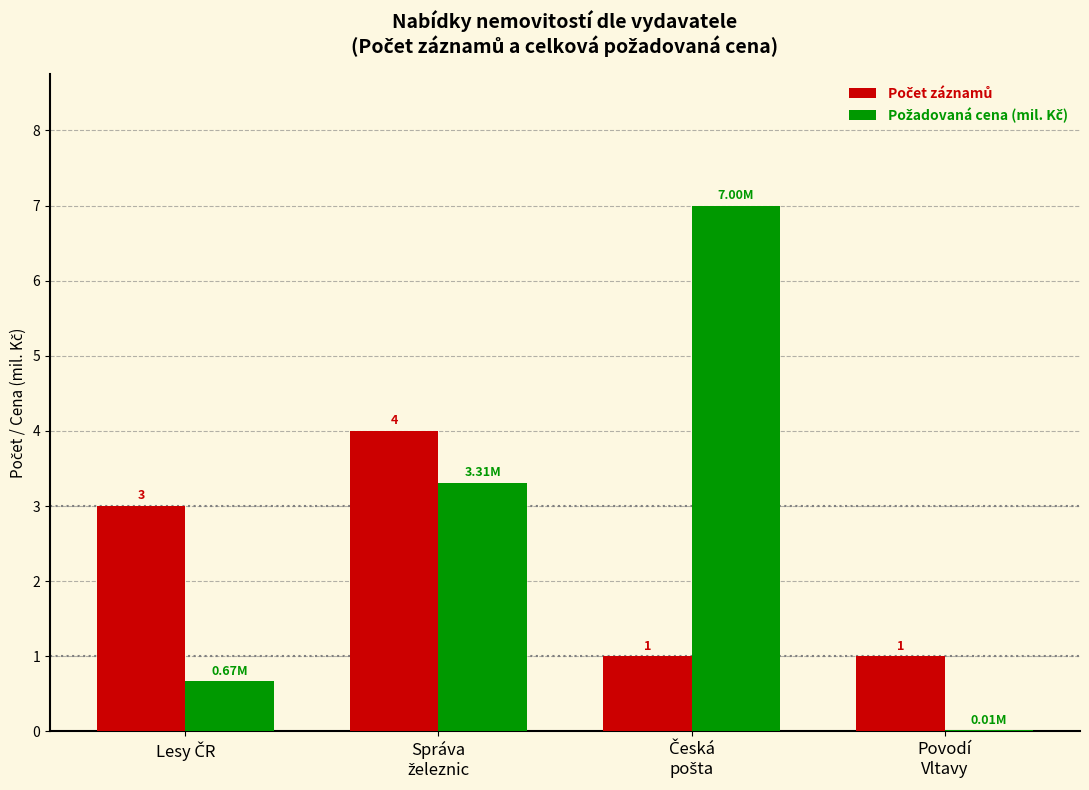

How many distinct data groups are displayed?

2